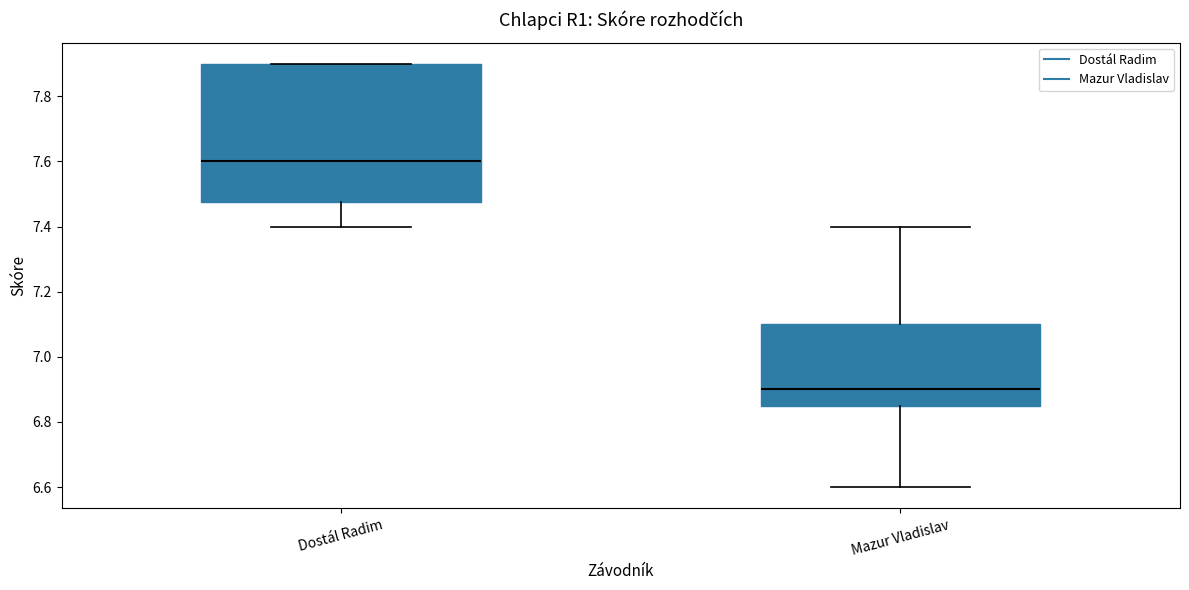

Which box's median line is the lowest?

Mazur Vladislav